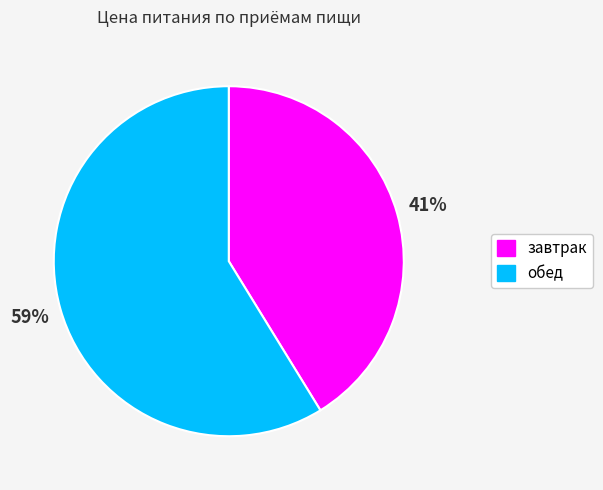

How many slices are in this pie chart?

2